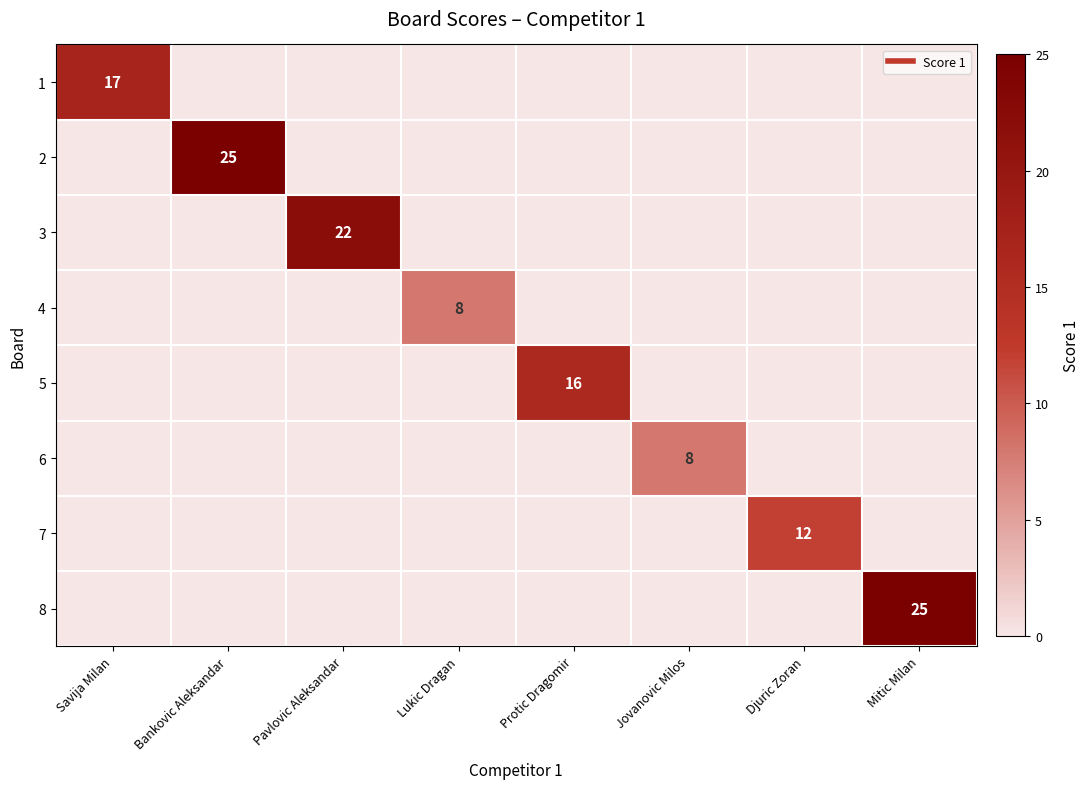

At which category is the sum across all series the highest?

Bankovic Aleksandar